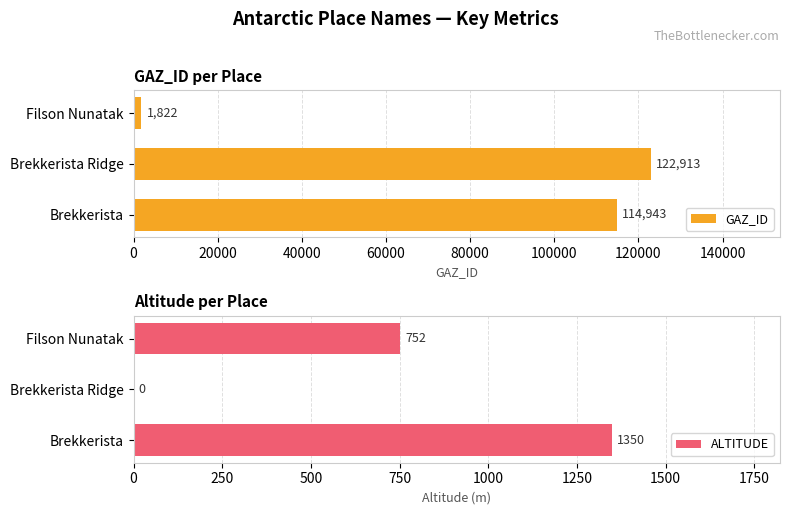

What is the value of the GAZ_ID bar at the 1st from the left?

114943